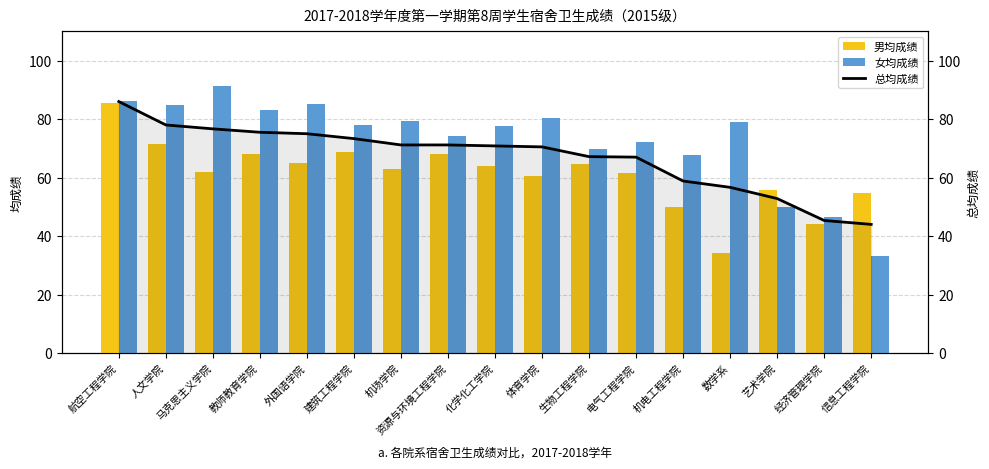

Where does the 总均成绩 series first go above 70?

航空工程学院